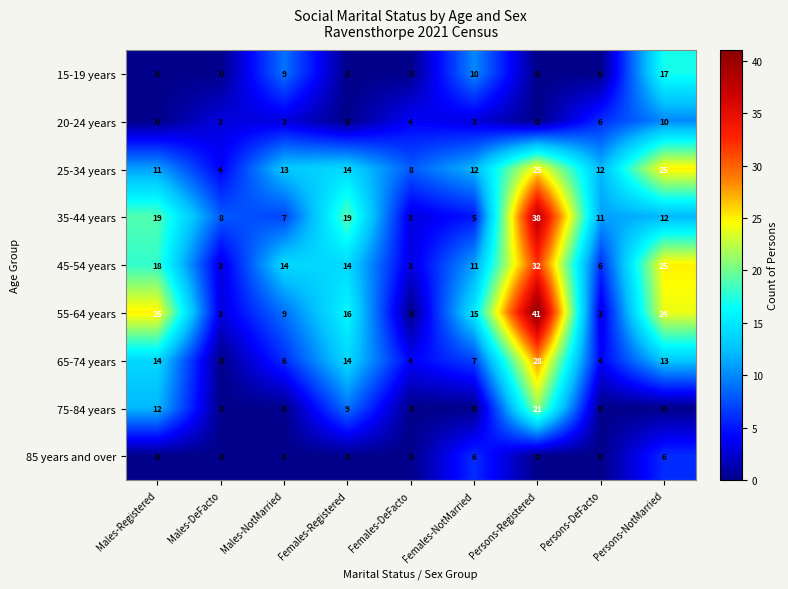

What is the approximate value of 55-64 years at Females-NotMarried?

15